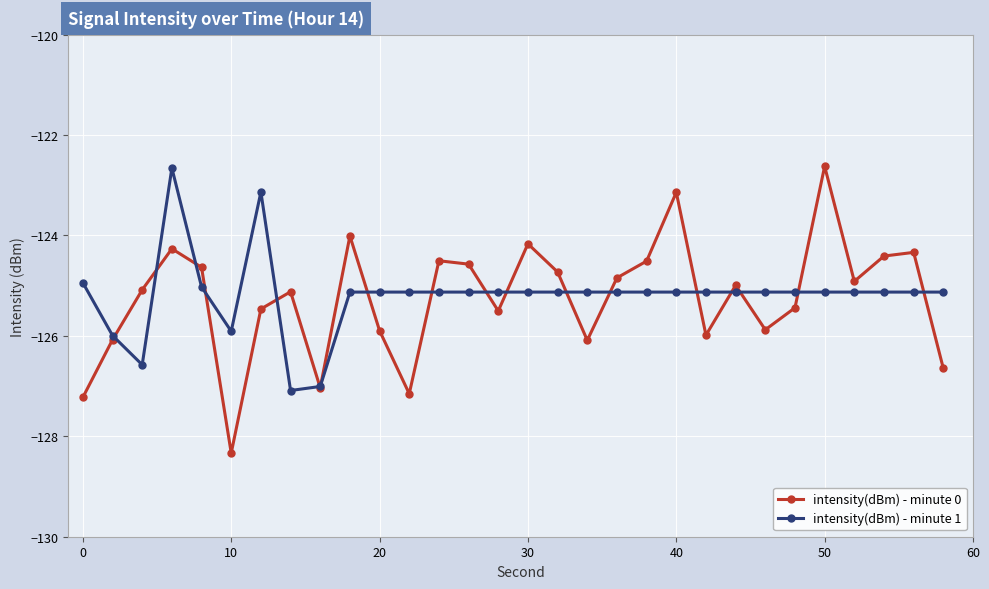

After their last crossing, which series has the higher values: intensity(dBm) - minute 1 or intensity(dBm) - minute 0?

intensity(dBm) - minute 1